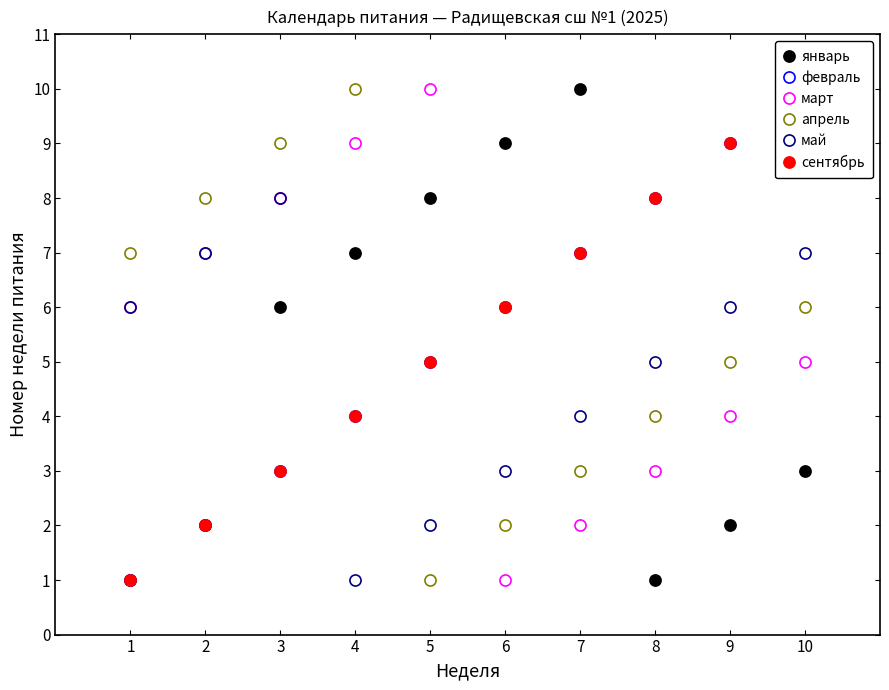

What is the sum of the сентябрь values at 7 and 8?

15